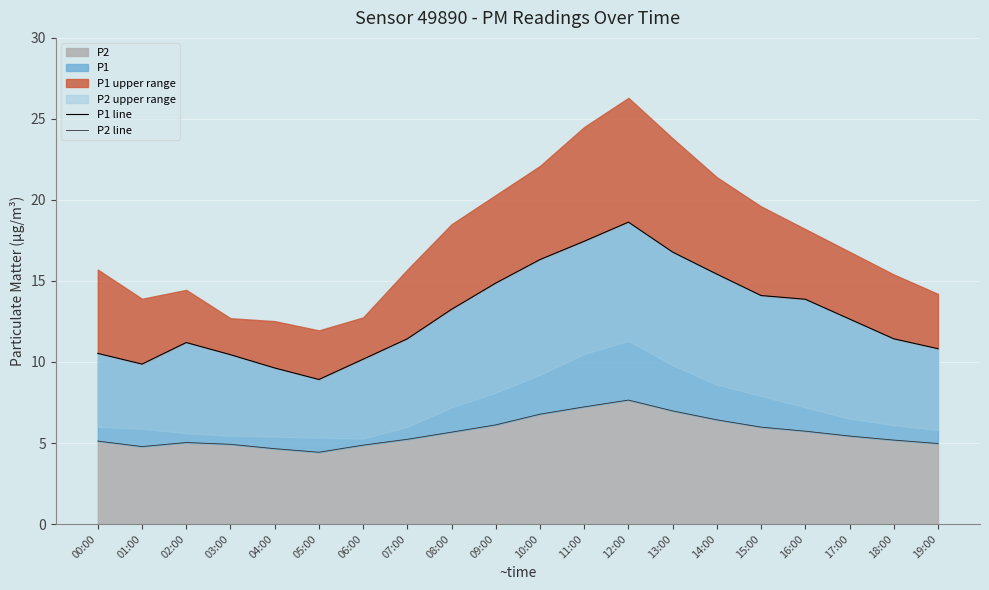

Reading left to right, extract all data points from this chart.

P1 line: 10.5	9.9	11.2	10.4	9.6	8.9	10.2	11.4	13.2	14.9	16.3	17.4	18.6	16.8	15.4	14.1	13.9	12.7	11.4	10.8
P2 line: 5.1	4.8	5.0	4.9	4.7	4.4	4.9	5.2	5.7	6.1	6.8	7.2	7.7	7.0	6.4	6.0	5.7	5.4	5.2	5.0